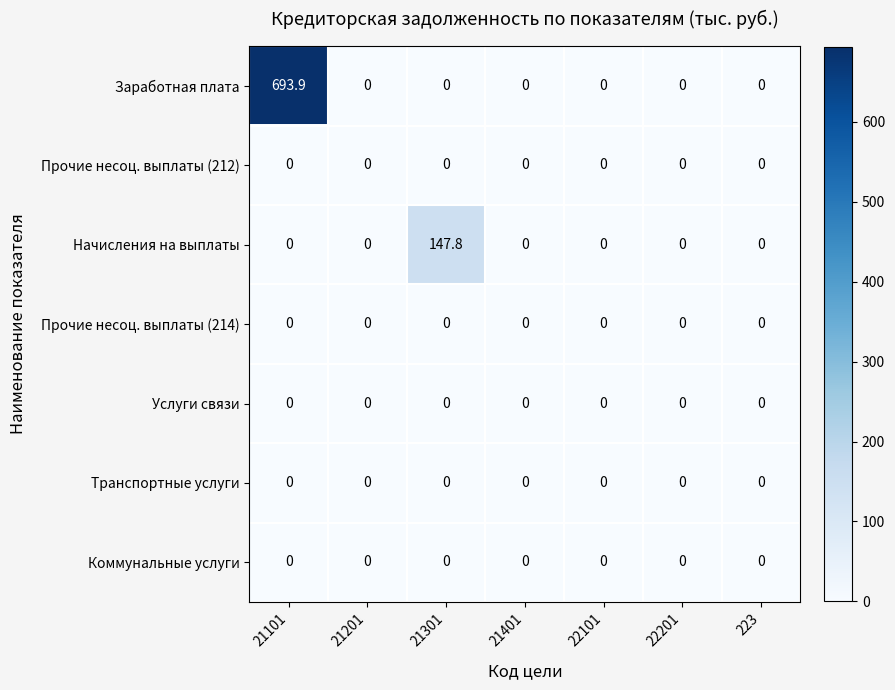

What is the maximum value shown in the chart?

693.9